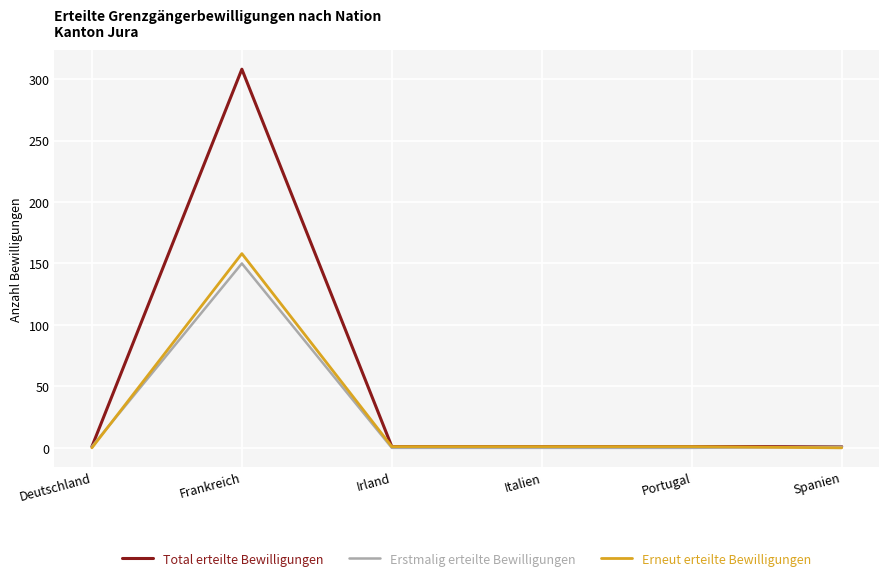

What is the difference between the highest and lowest values at Frankreich?

158